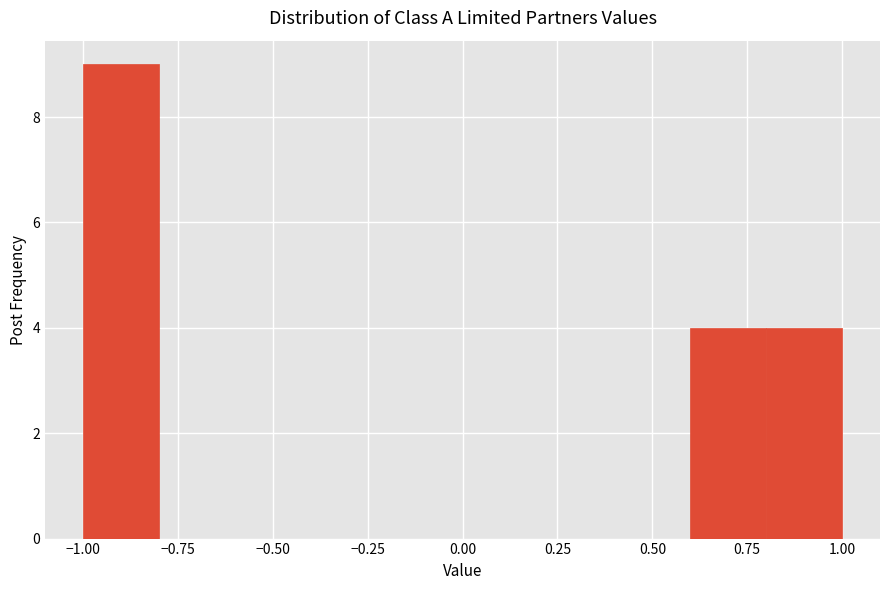

Reading left to right, list every bar in this chart as the range it spans on the x-axis followed by its height. The values are not printed on the chart, so give them approximately, as read against the axis.

-1.0 to -0.8: 9
-0.8 to -0.6: 0
-0.6 to -0.4: 0
-0.4 to -0.2: 0
-0.2 to 0.0: 0
0.0 to 0.2: 0
0.2 to 0.4: 0
0.4 to 0.6: 0
0.6 to 0.8: 4
0.8 to 1.0: 4